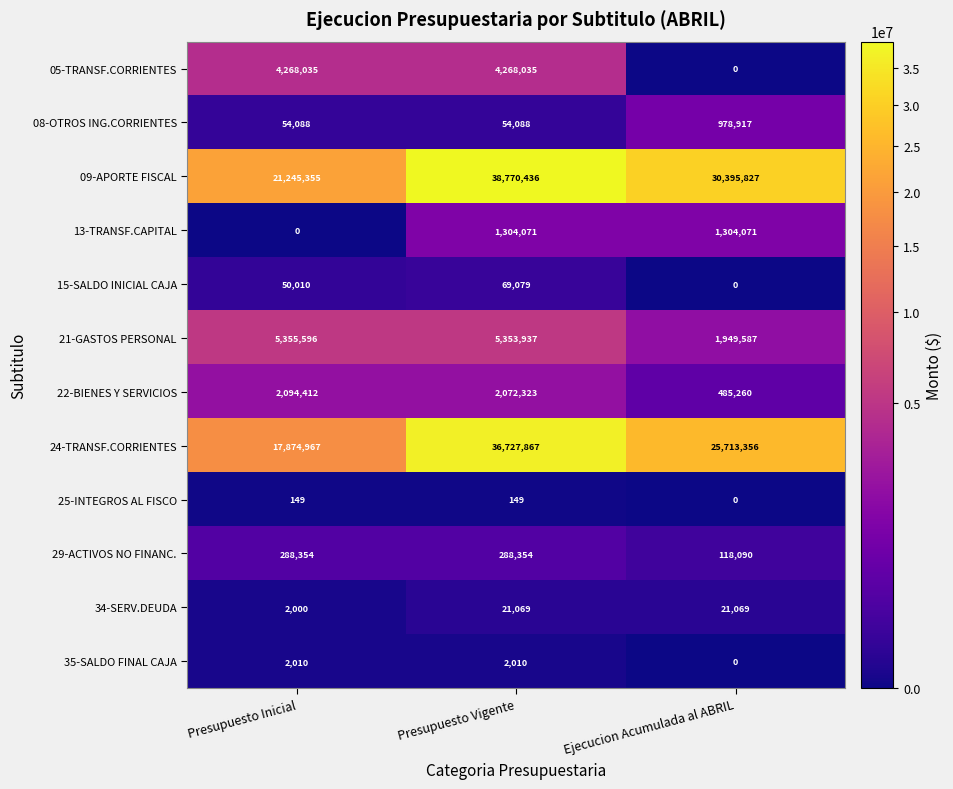

What is the total value across all series at Presupuesto Vigente?

88931418